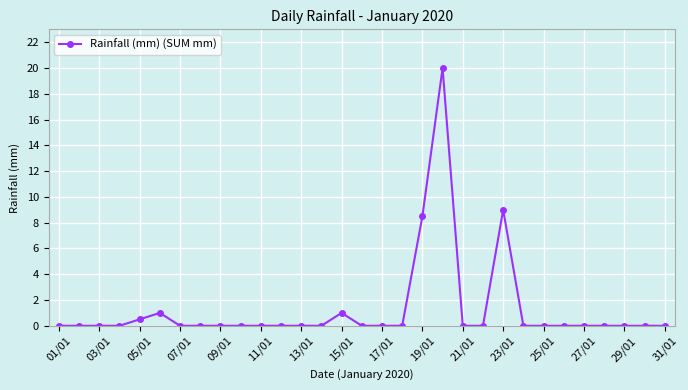

How many lines are shown in the chart?

1